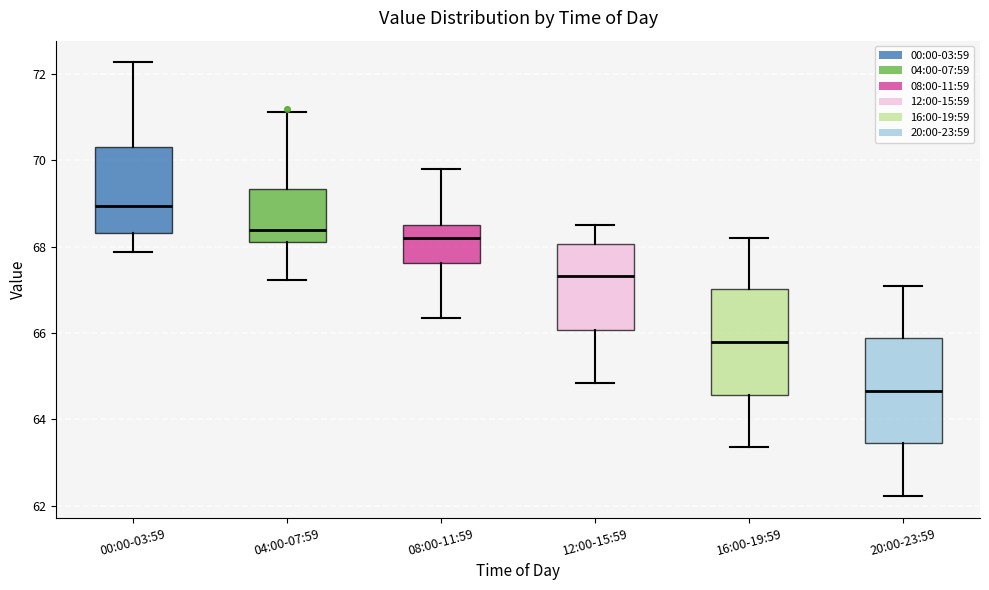

Reading left to right, read every box against the y-axis: the position of its median line, the range the box covers, and the ends of its whiskers. The values are not printed on the chart, so give them approximately, as read against the axis.

00:00-03:59: median 69.0, box 68.4 to 70.4, whiskers 67.8 to 72.2
04:00-07:59: median 68.4, box 68.2 to 69.4, whiskers 67.2 to 71.2
08:00-11:59: median 68.2, box 67.6 to 68.6, whiskers 66.4 to 69.8
12:00-15:59: median 67.4, box 66.0 to 68.0, whiskers 64.8 to 68.6
16:00-19:59: median 65.8, box 64.6 to 67.0, whiskers 63.4 to 68.2
20:00-23:59: median 64.6, box 63.4 to 65.8, whiskers 62.2 to 67.2